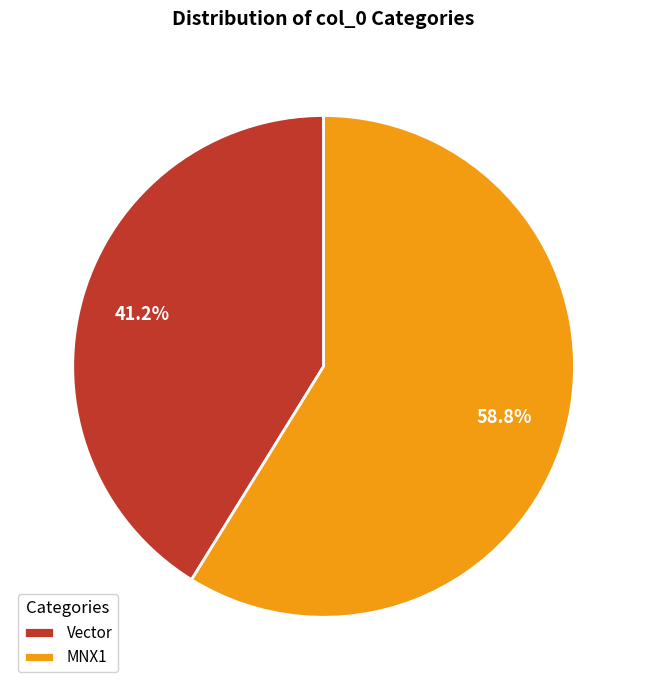

Is Vector the majority of the pie?

No